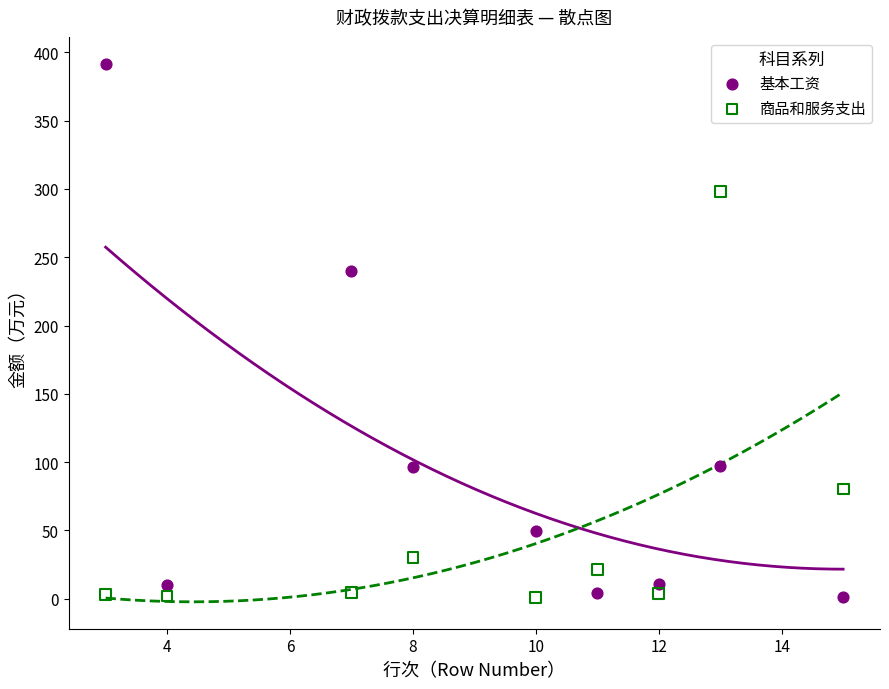

Which series reaches the maximum Y coordinate?

基本工资